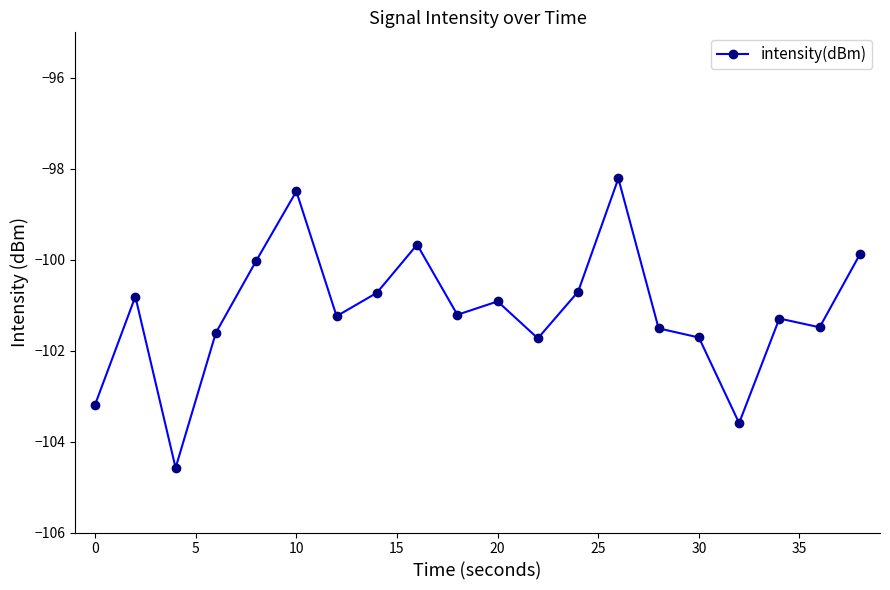

What is the maximum value shown in the chart?

-98.2